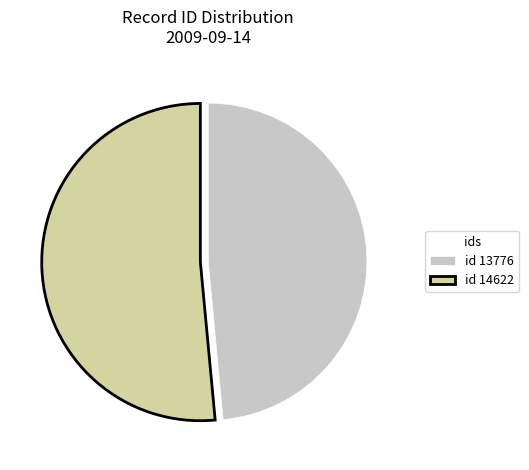

Do id 13776 and id 14622 together represent more than half of the pie?

Yes